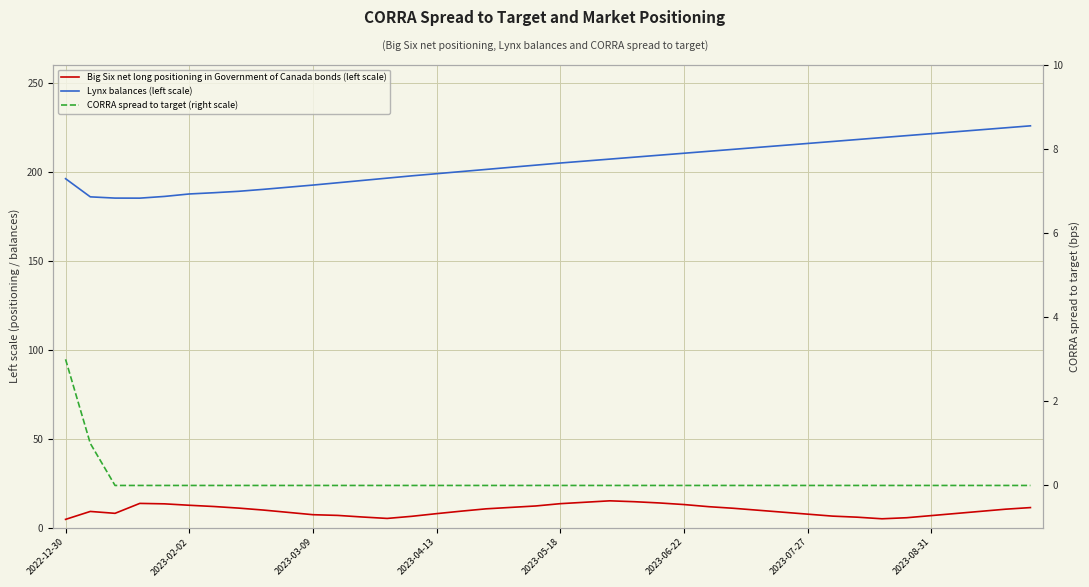

True or false: Big Six net long positioning in Government of Canada bonds (left scale) and Lynx balances (left scale) intersect in this chart.

False